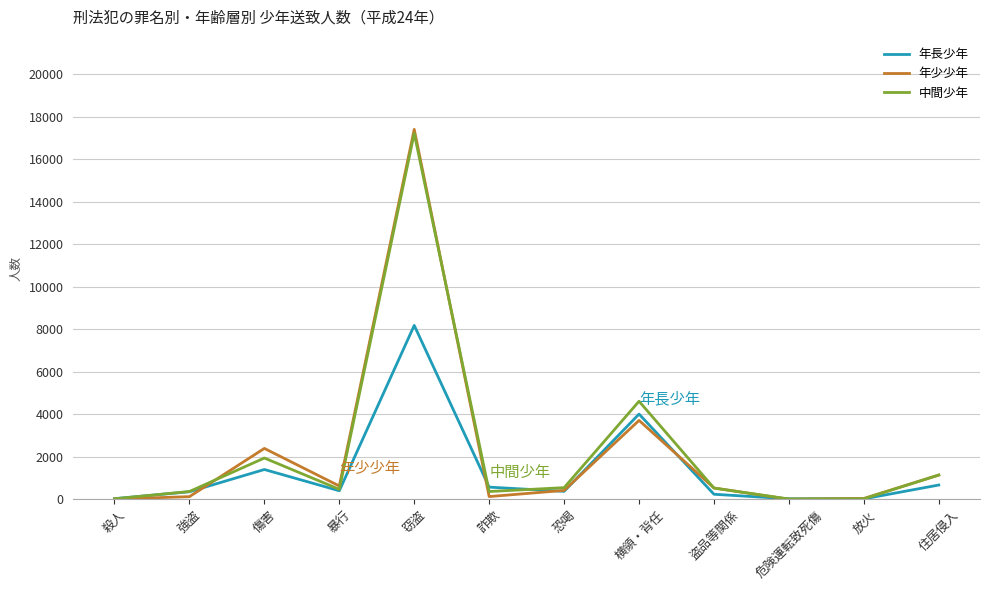

The 年長少年 series shows 4007 at 横領・背任. True or false?

True